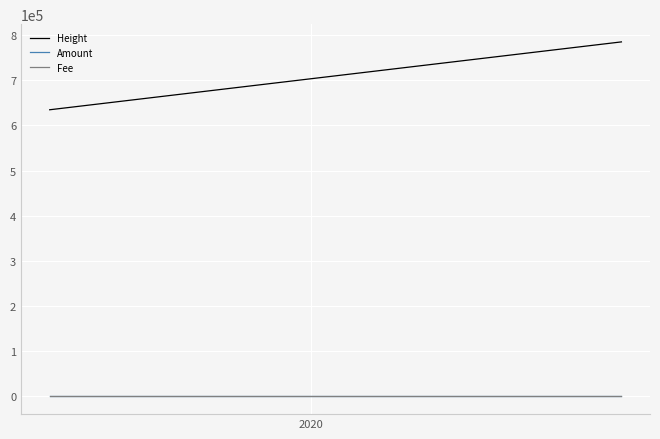

True or false: Amount and Fee cross at least once.

False